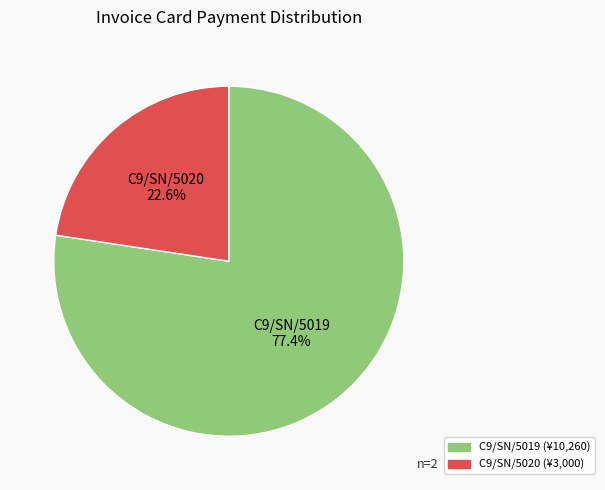

True or false: C9/SN/5020 accounts for 23% of the total.

True